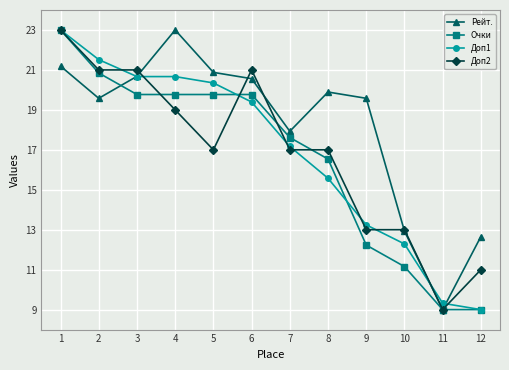

Does the chart display data point markers on the line(s)?

Yes